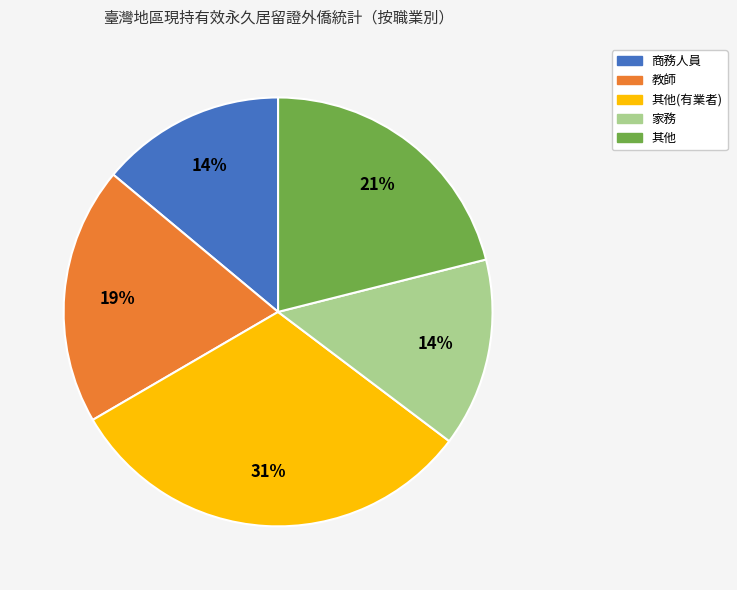

To the nearest percent, what is the difference between the largest and smallest slice percentages?

17%